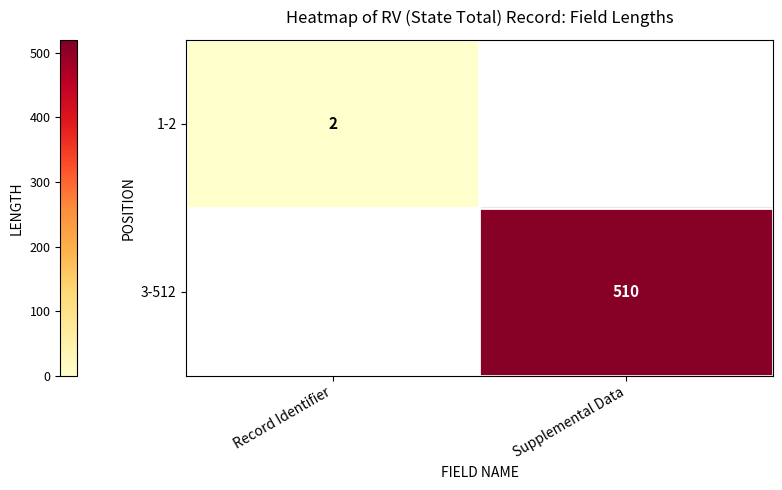

At which label is 1-2 closest to 2?

Record Identifier